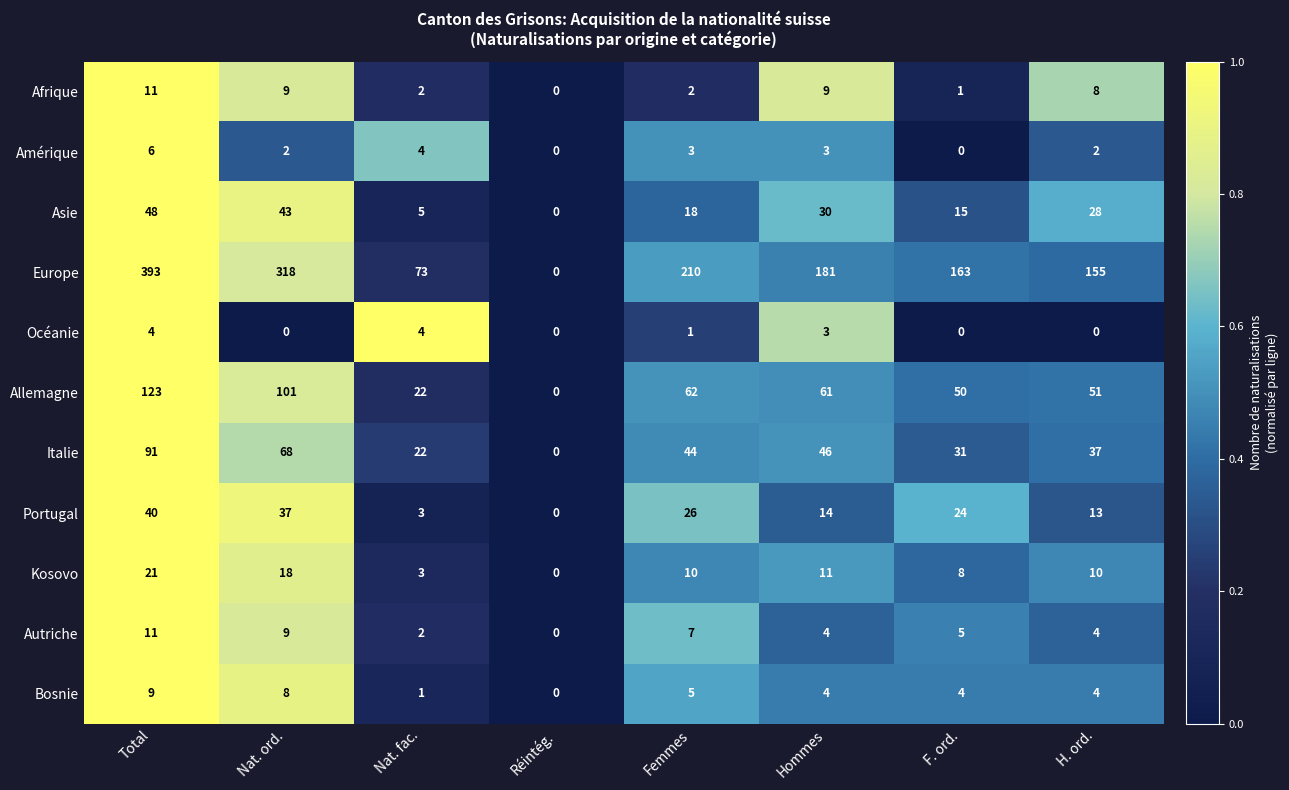

What is the average value of the Afrique series?

5